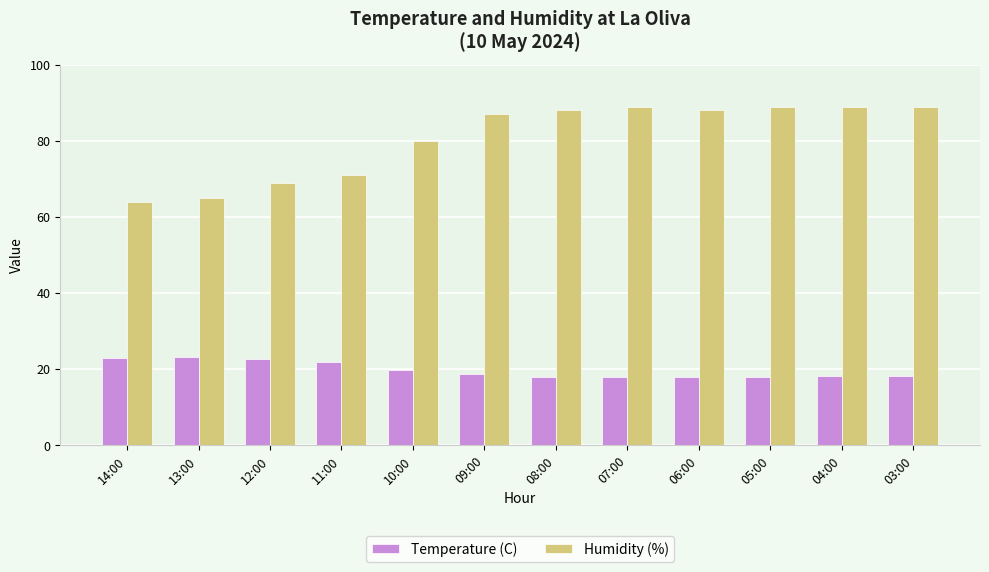

Read the Temperature (C) value at 03:00.

18.3